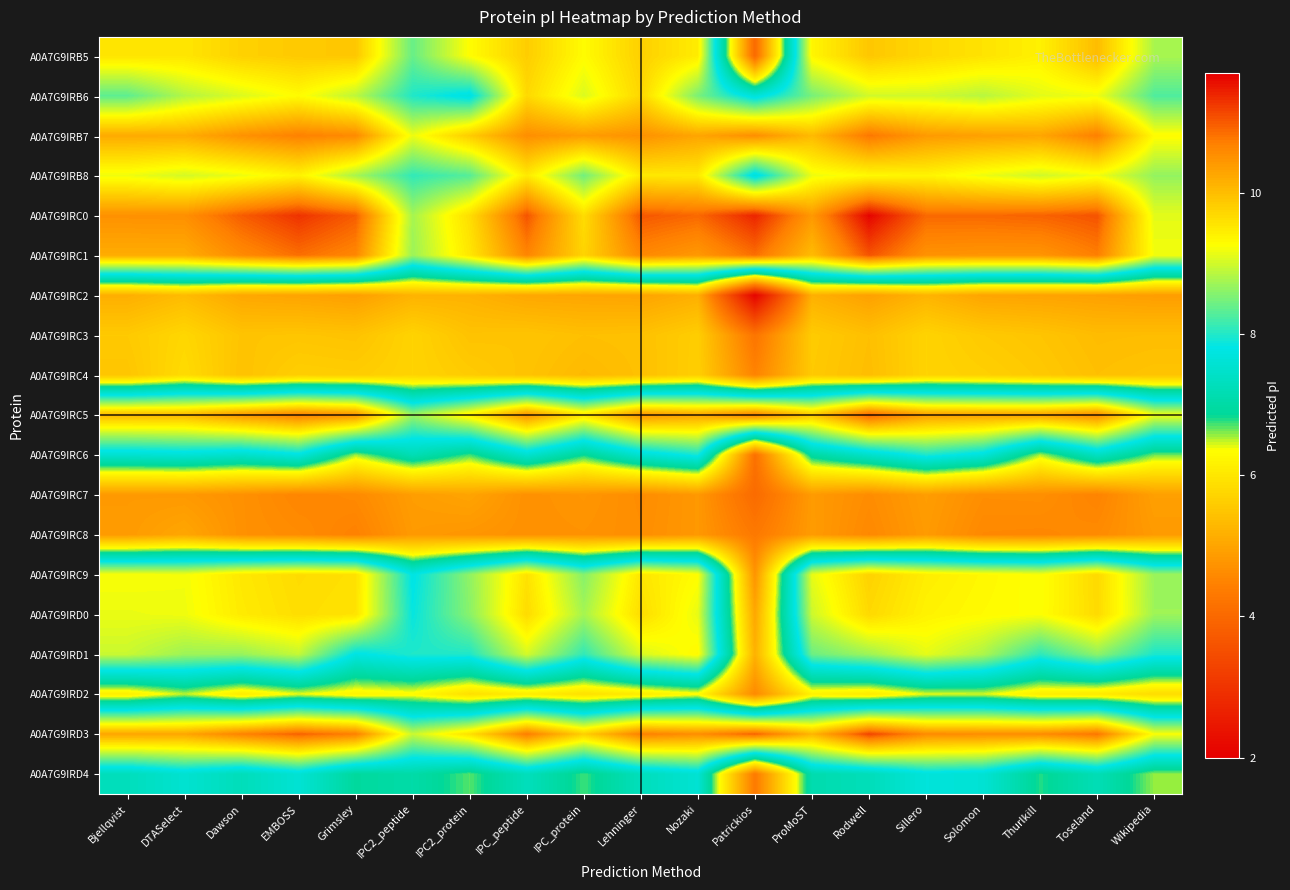

How many data points does each series have?

19